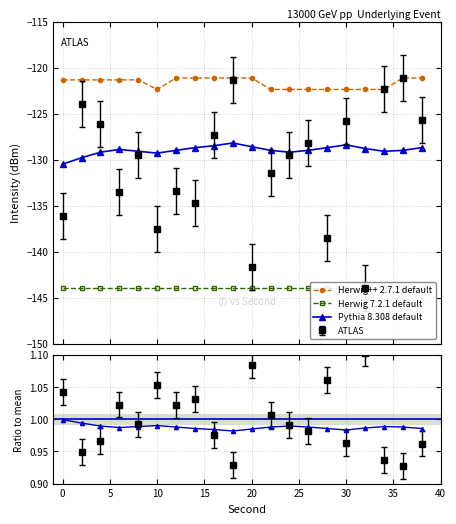

What is the value of the Pythia 8.308 default point at the 1st from the left?

-130.5